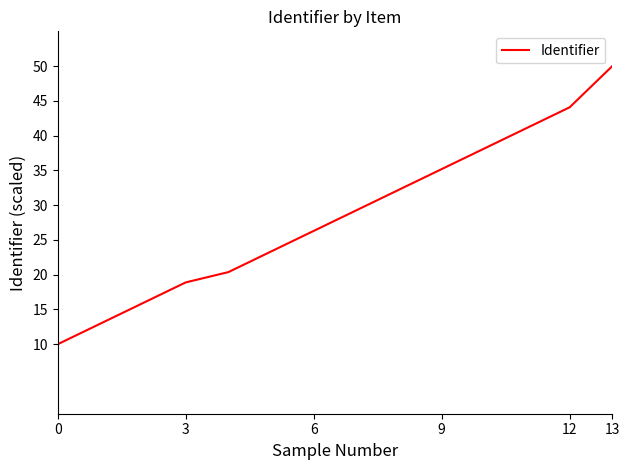

What is the difference between the maximum and second lowest values?

37.0